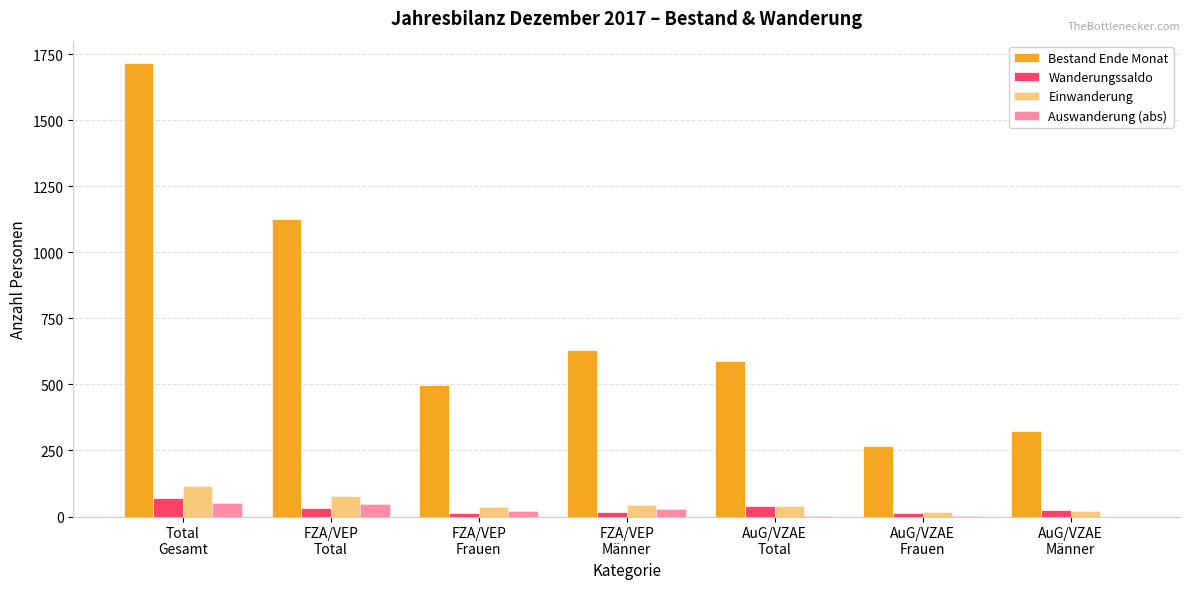

Does the chart contain stacked bars?

No